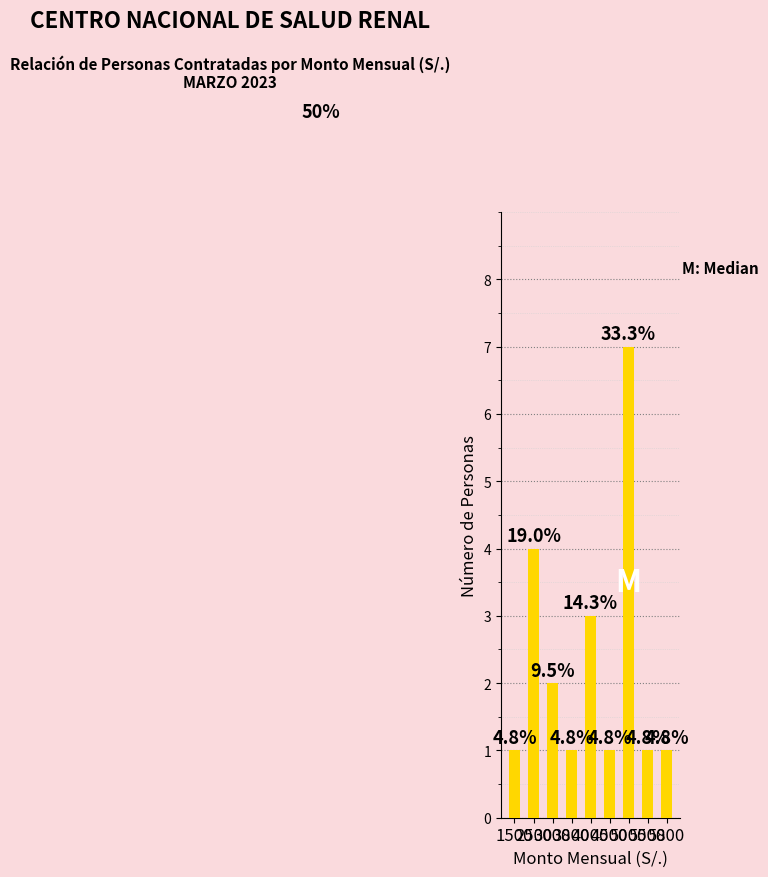

Reading left to right, extract all data points from this chart.

1500=1	2500=4	3000=2	3800=1	4000=3	4500=1	5000=7	5500=1	5800=1